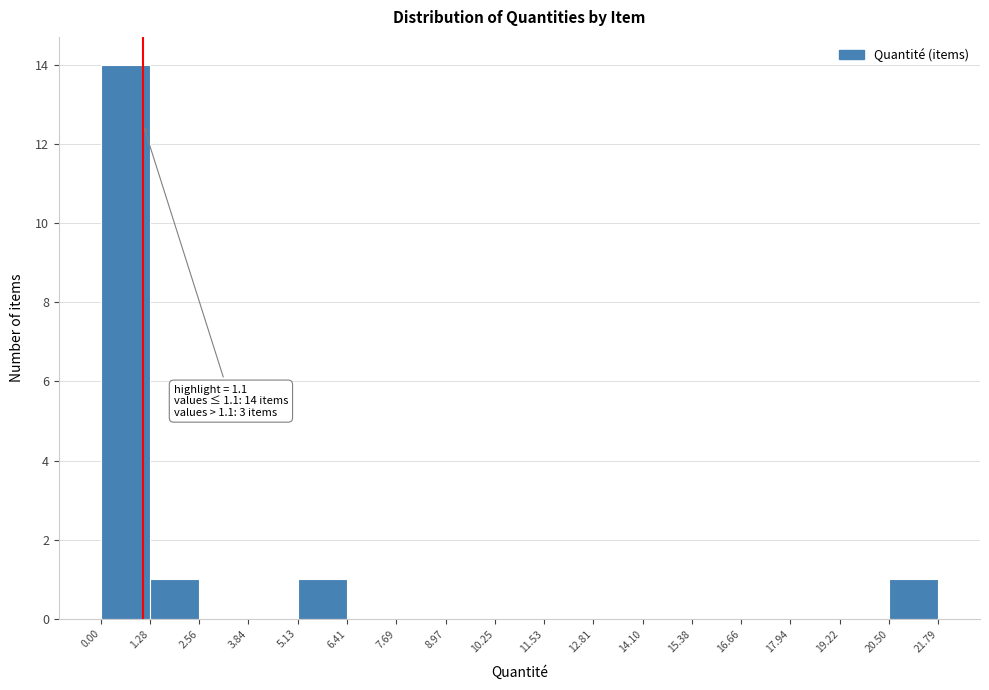

Which range on the x-axis has the tallest bar?

0.00 to 1.28